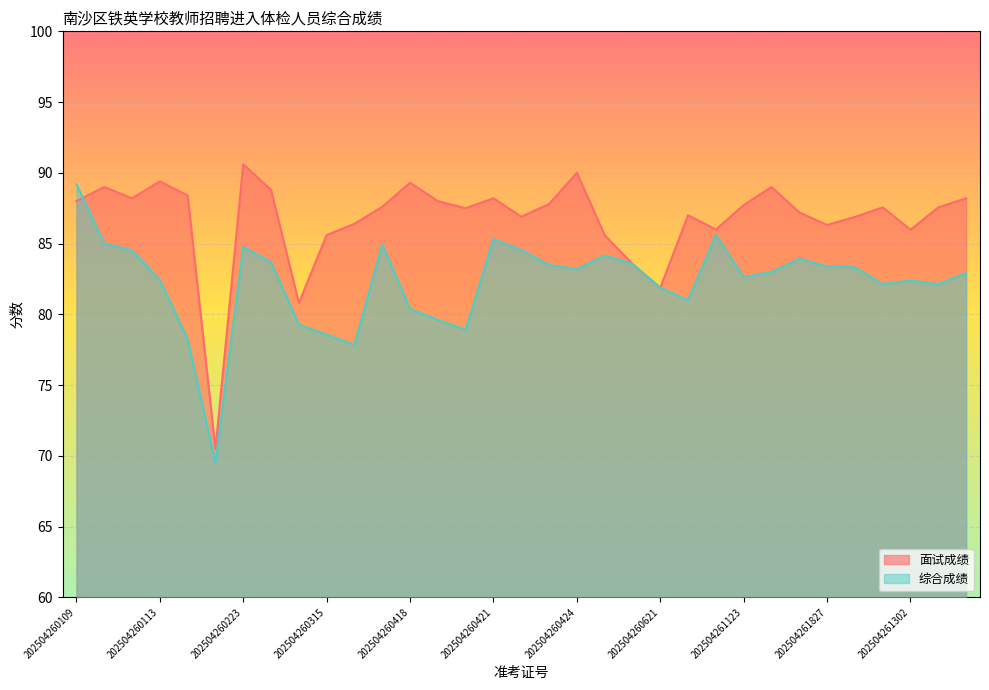

List the series in order of their peak value, highest first.

面试成绩, 综合成绩